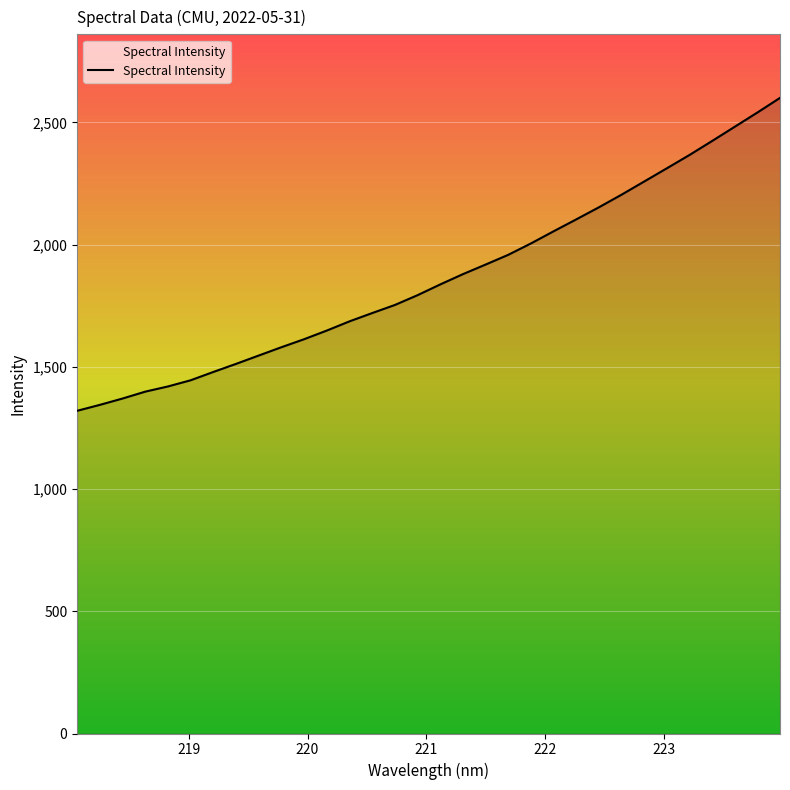

What is the difference between the maximum and minimum values?

1280.1